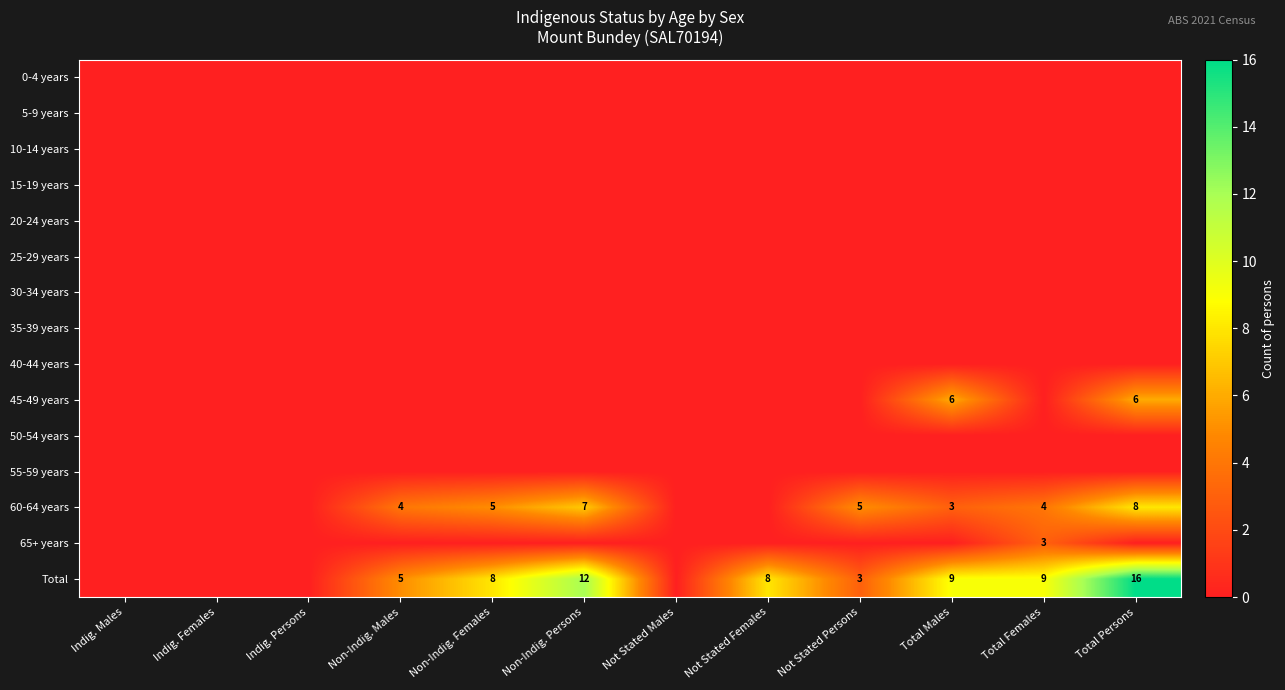

At which category is the sum across all series the highest?

Total Persons